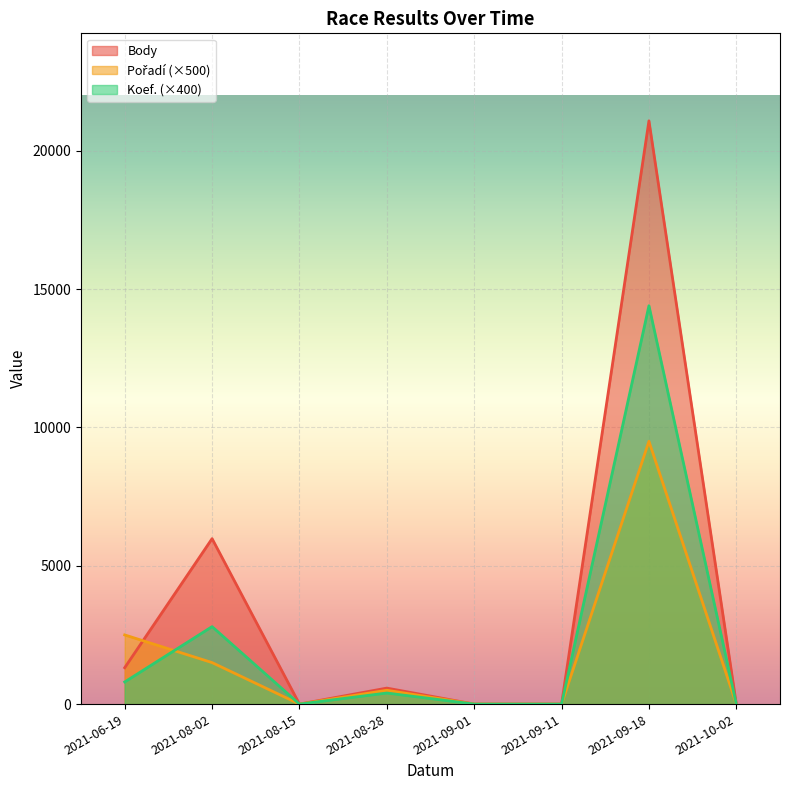

Is it true that Pořadí equals 2500 at 2021-06-19?

True